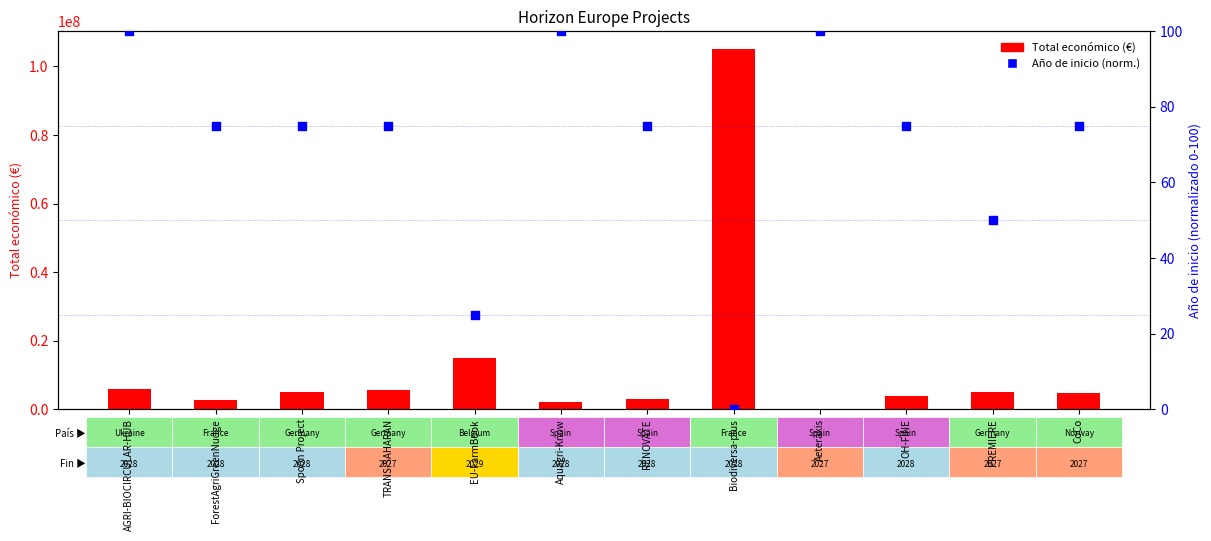

Which series has the largest total across all categories?

Total económico